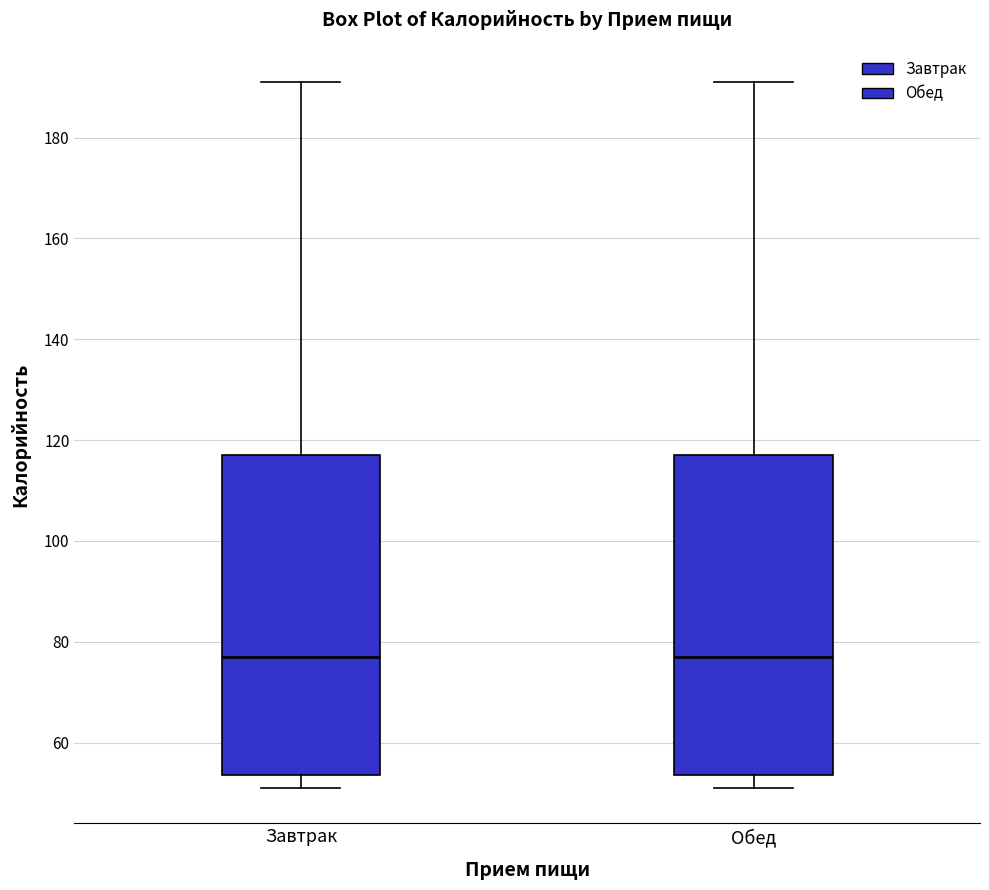

Reading left to right, transcribe this box plot: for each box, give where its median line is, the range the box spans, and where its two whiskers end, as read against the y-axis. The values are not printed on the chart, so give them approximately, as read against the axis.

Завтрак: median 78, box 54 to 118, whiskers 52 to 192
Обед: median 78, box 54 to 118, whiskers 52 to 192